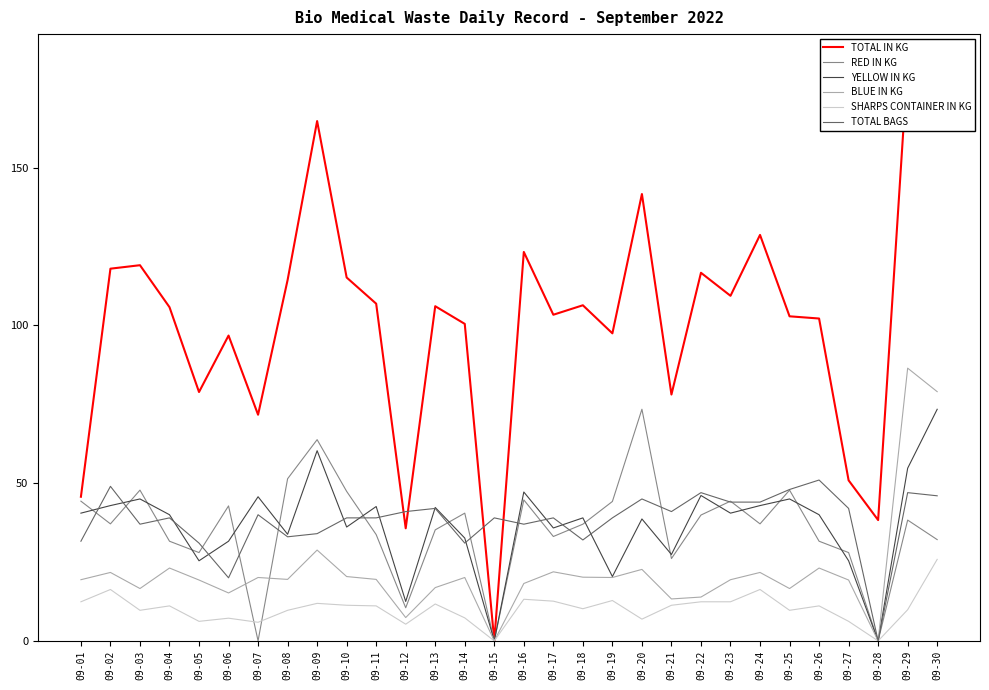

True or false: SHARPS CONTAINER IN KG and RED IN KG intersect in this chart.

True